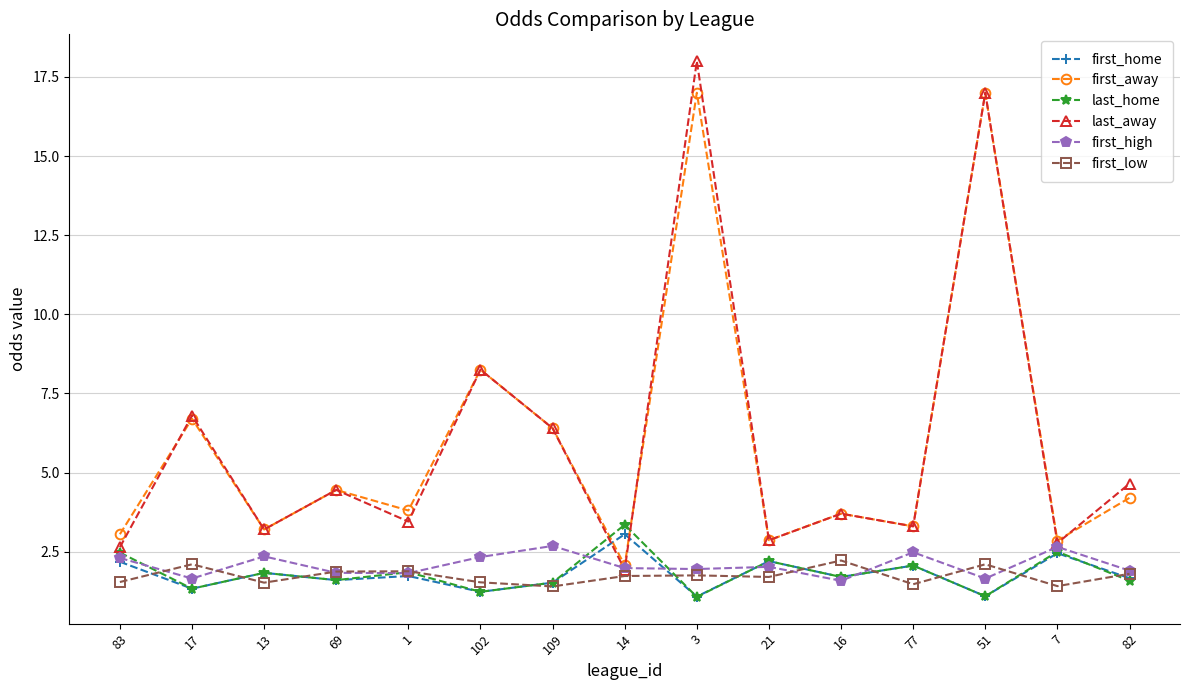

What are all the series names shown in the legend?

first_home, first_away, last_home, last_away, first_high, first_low